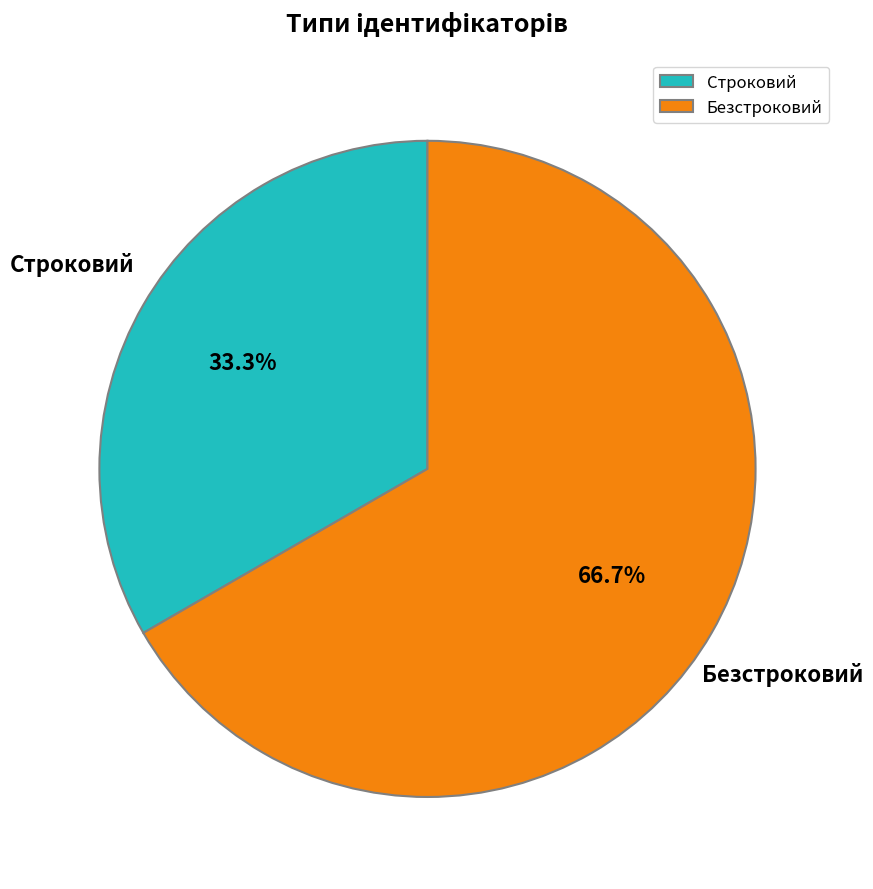

The Безстроковий slice represents 60% of the pie. True or false?

False